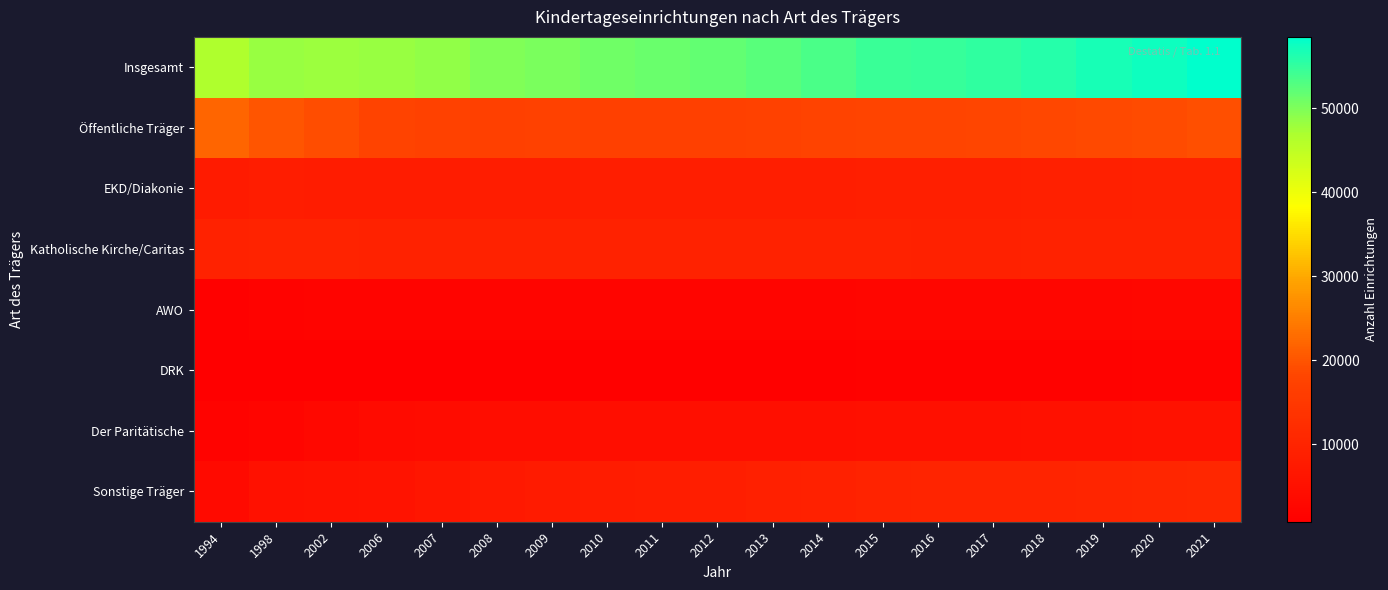

Which category has the lowest value across all series?

1994